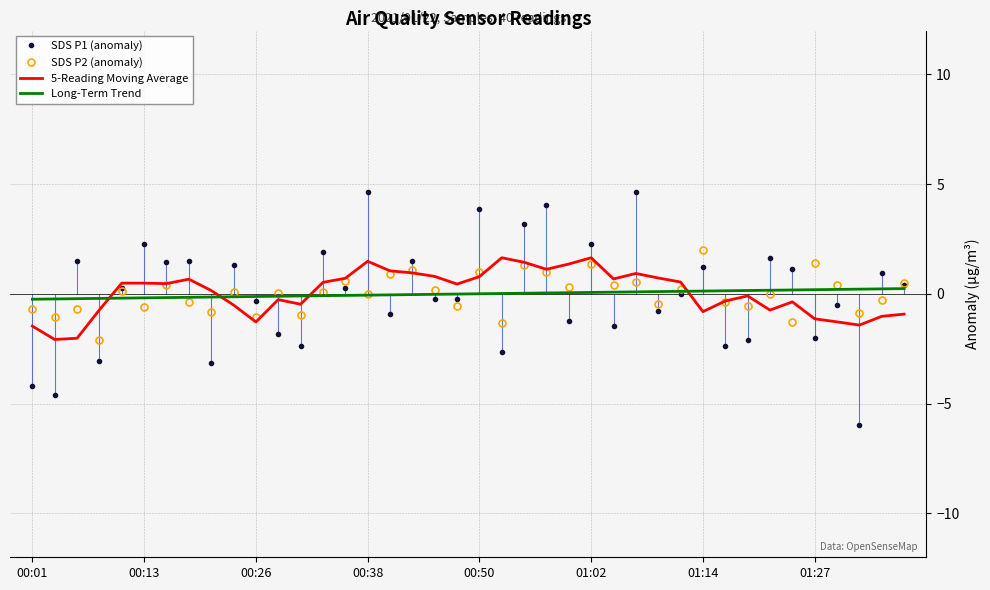

Rank the series by their maximum value, from highest to lowest.

SDS P1 (anomaly), SDS P2 (anomaly), 5-Reading Moving Average, Long-Term Trend